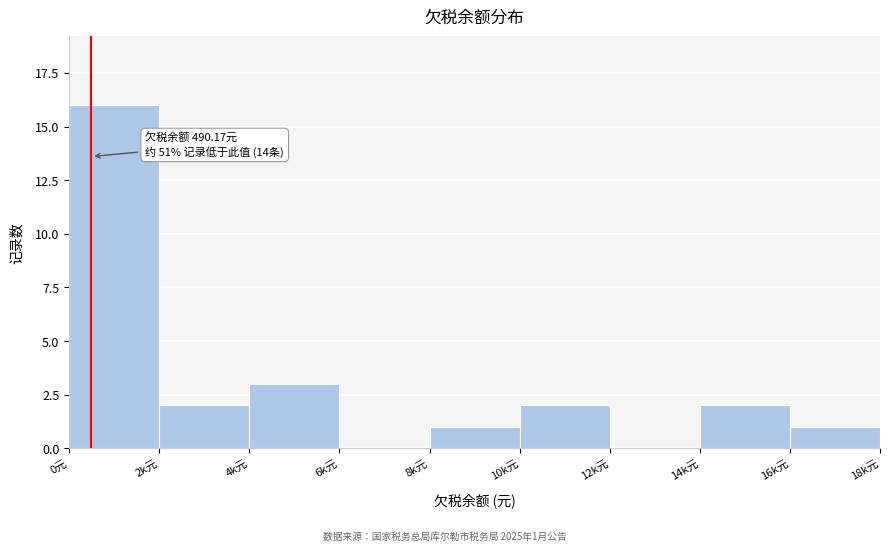

Reading right to left, list all the values displayed in this chart.

16k元=1	14k元=2	12k元=0	10k元=2	8k元=1	6k元=0	4k元=3	2k元=2	0元=16